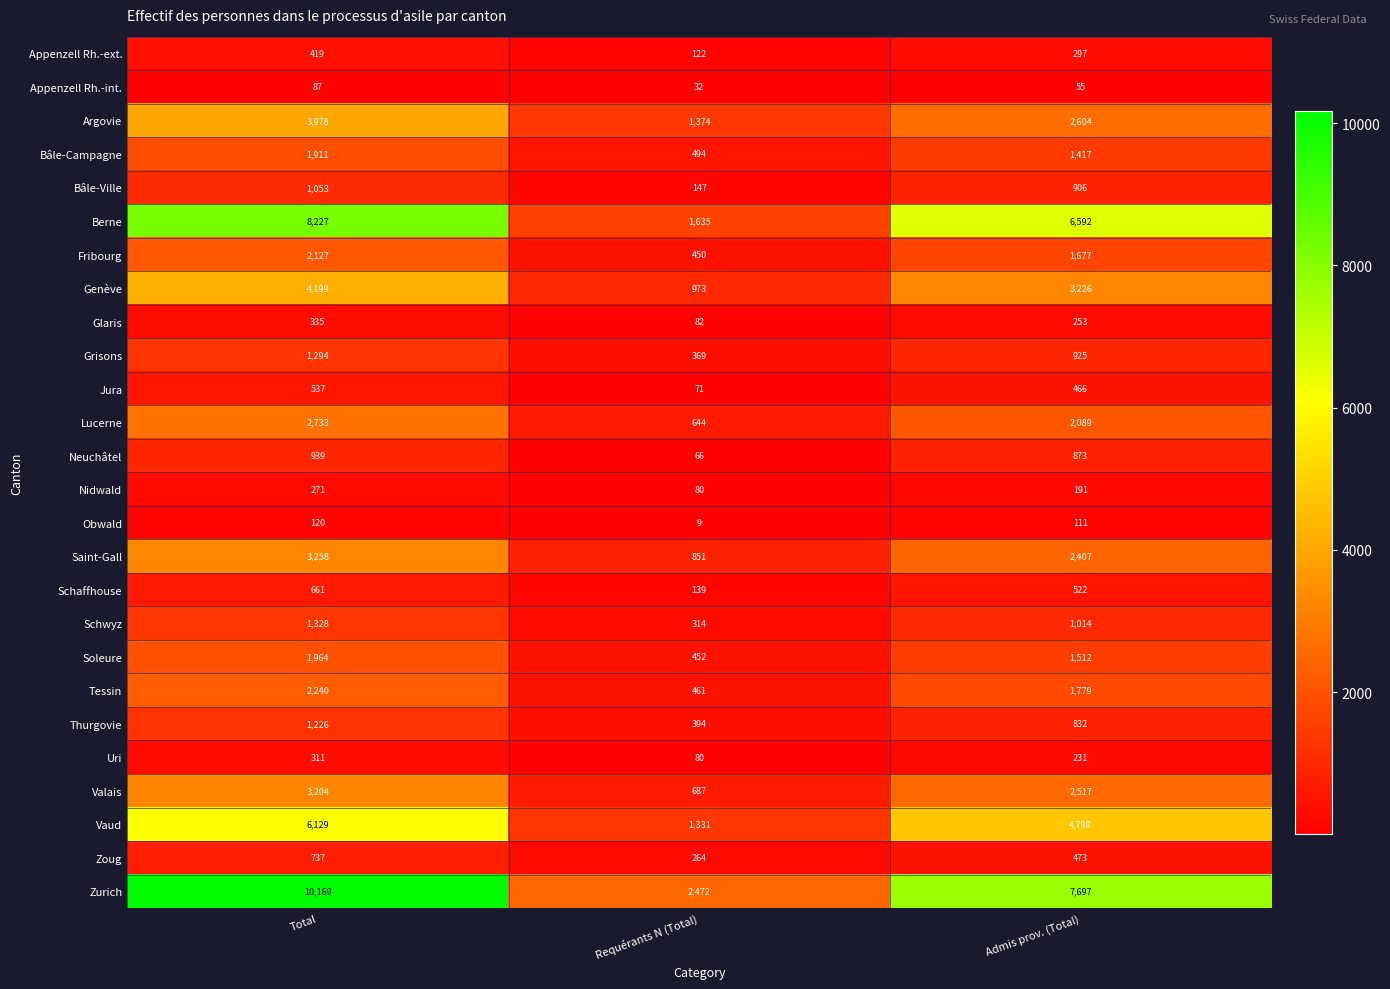

Count the Glaris values in the range 82 to 335.

3